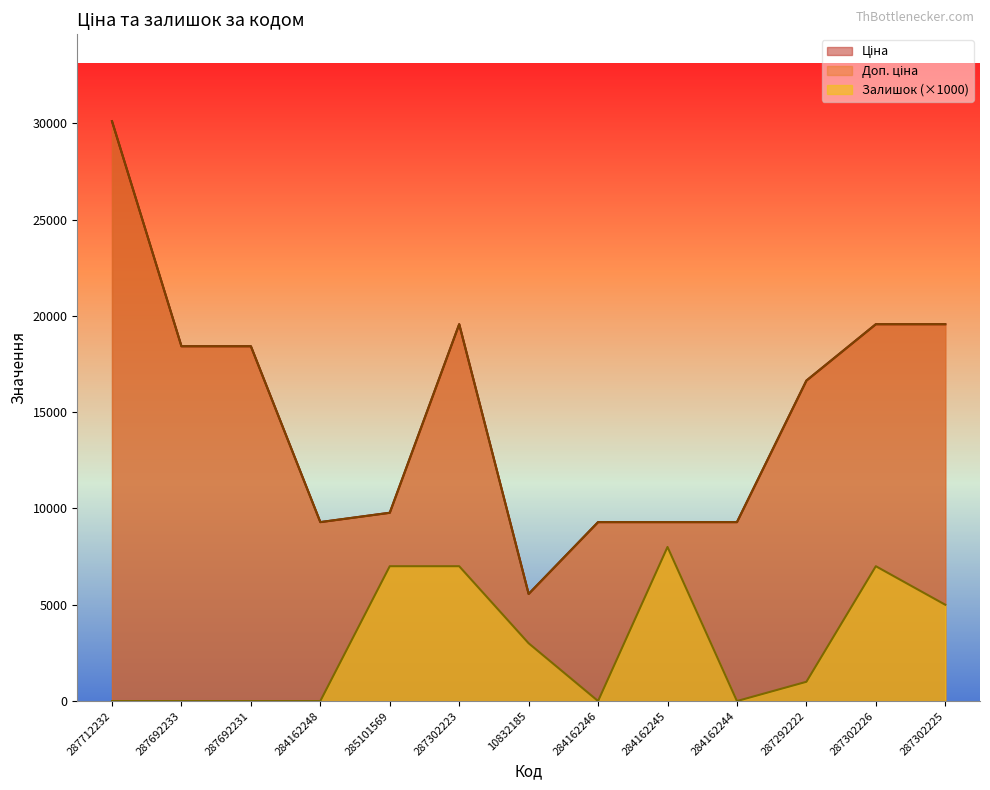

Rank the series at 287302223 from highest to lowest value.

Ціна, Доп. ціна, Залишок